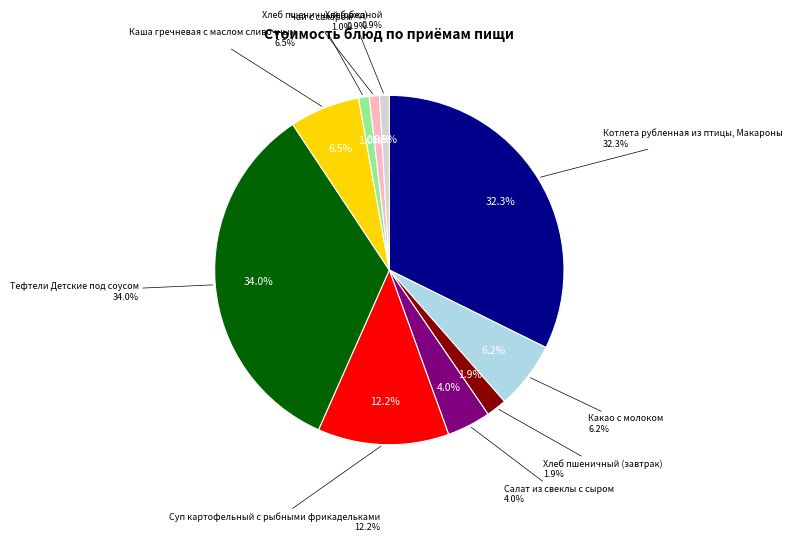

Combined, do Суп картофельный с рыбными фрикадельками and Каша гречневая с маслом сливочным account for over 50%?

No